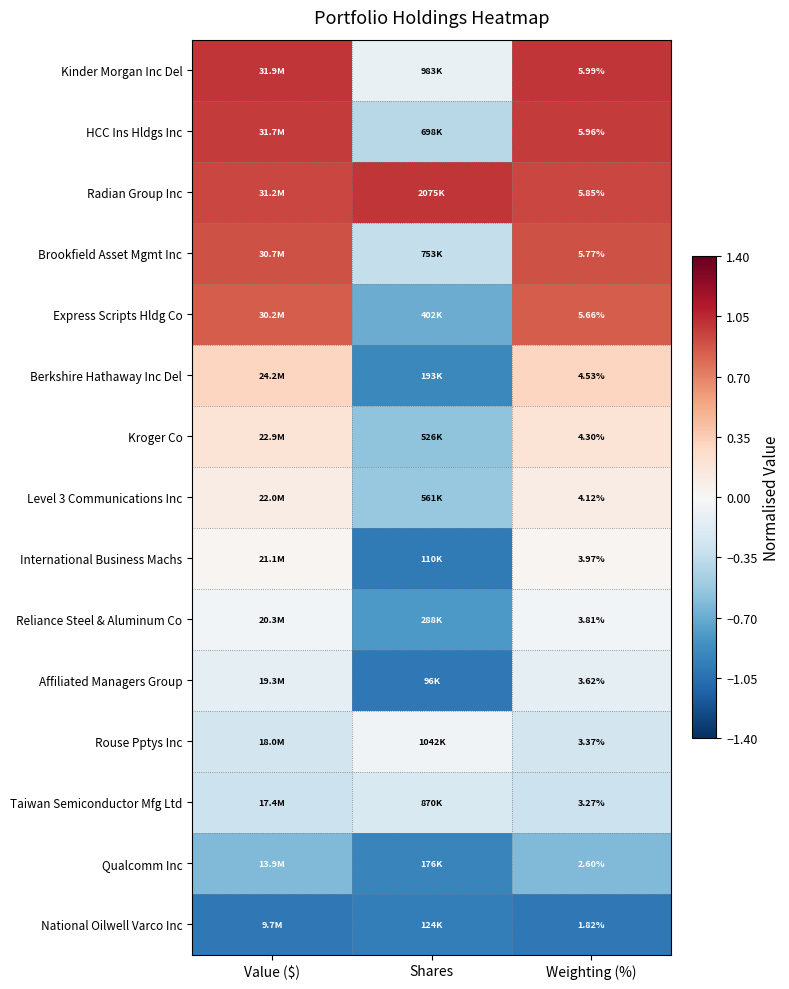

Rank the series by their maximum value, from highest to lowest.

Kinder Morgan Inc Del, Radian Group Inc, HCC Ins Hldgs Inc, Brookfield Asset Mgmt Inc, Express Scripts Hldg Co, Berkshire Hathaway Inc Del, Kroger Co, Level 3 Communications Inc, International Business Machs, Reliance Steel & Aluminum Co, Rouse Pptys Inc, Affiliated Managers Group, Taiwan Semiconductor Mfg Ltd, Qualcomm Inc, National Oilwell Varco Inc